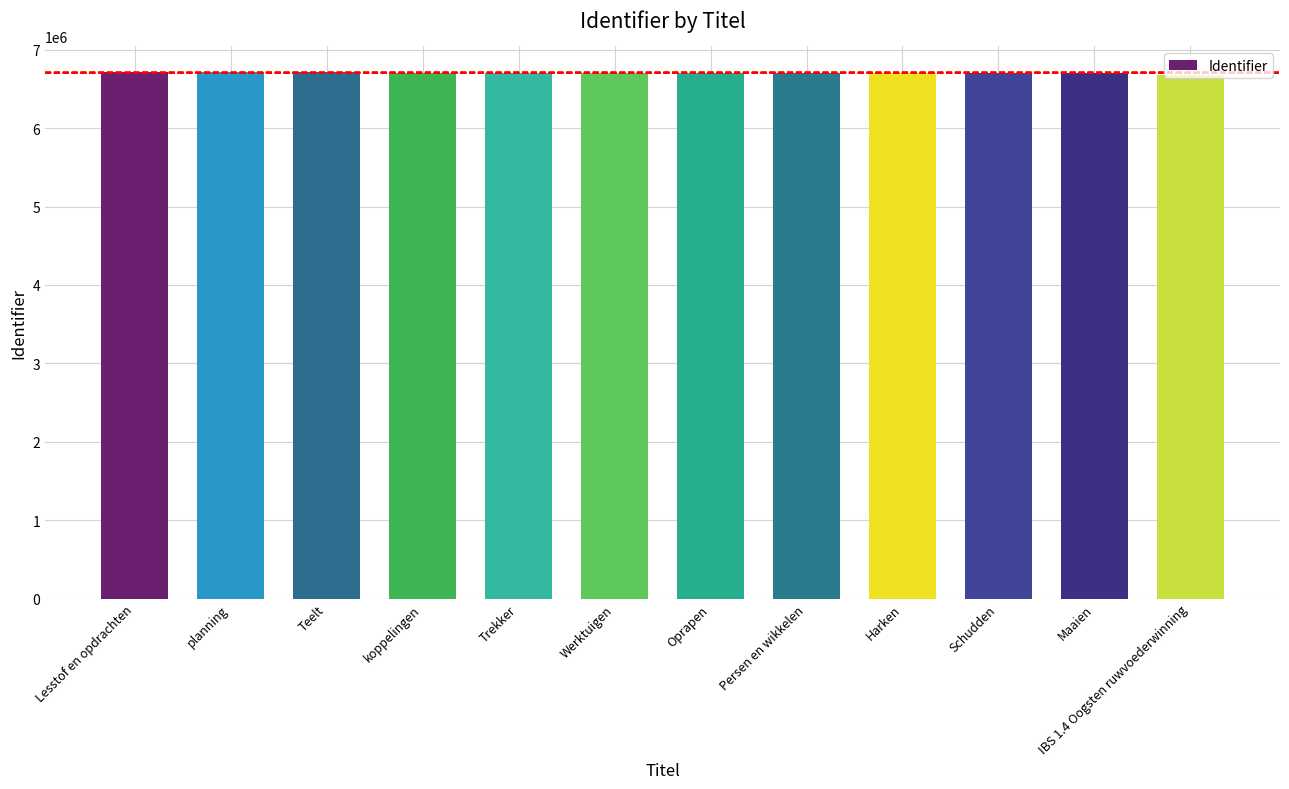

What is the ratio of the value at Harken to the value at Persen en wikkelen?

1.0